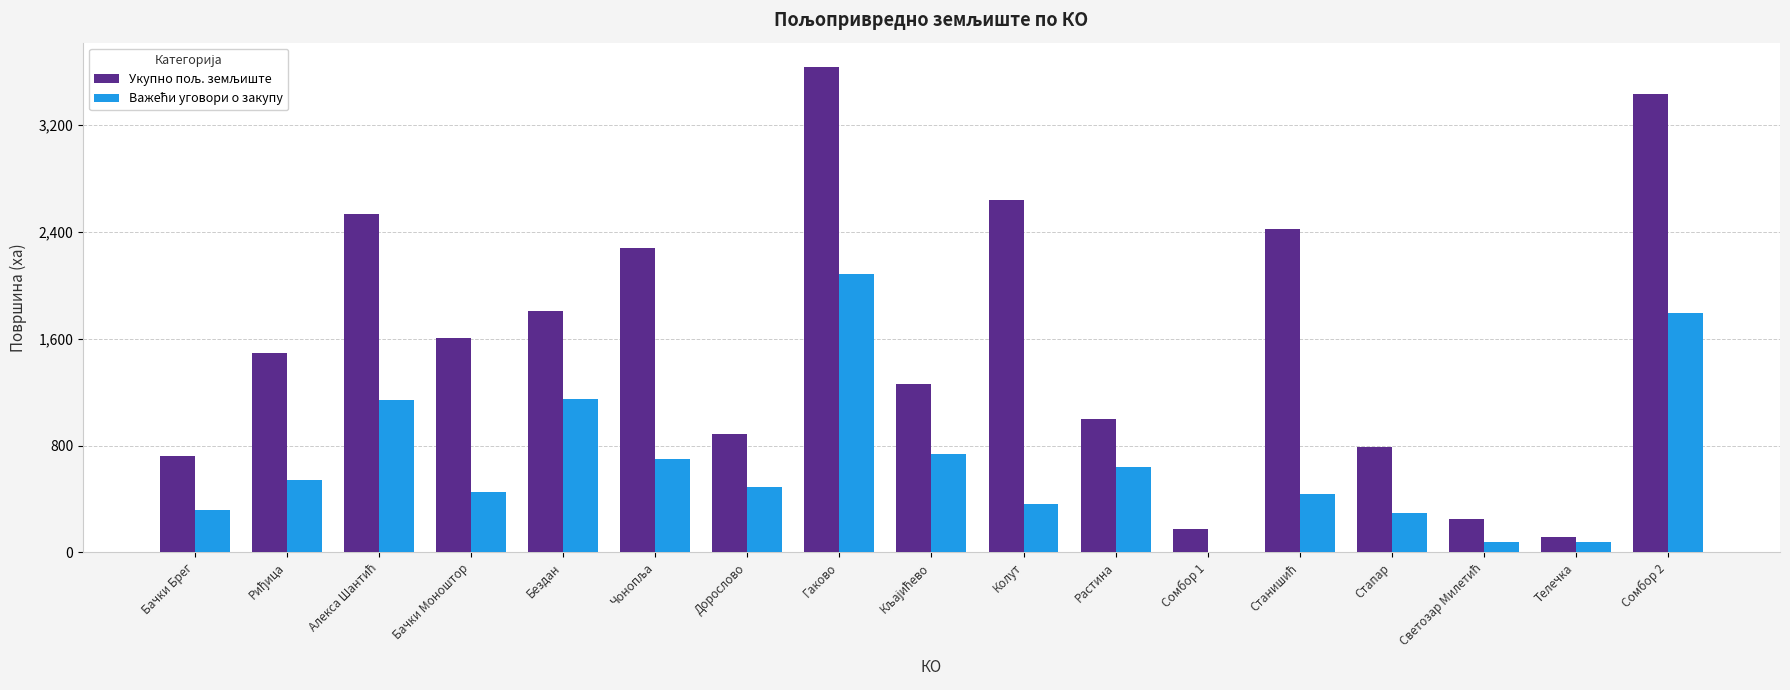

What is the total value across all series at Растина?

1639.9